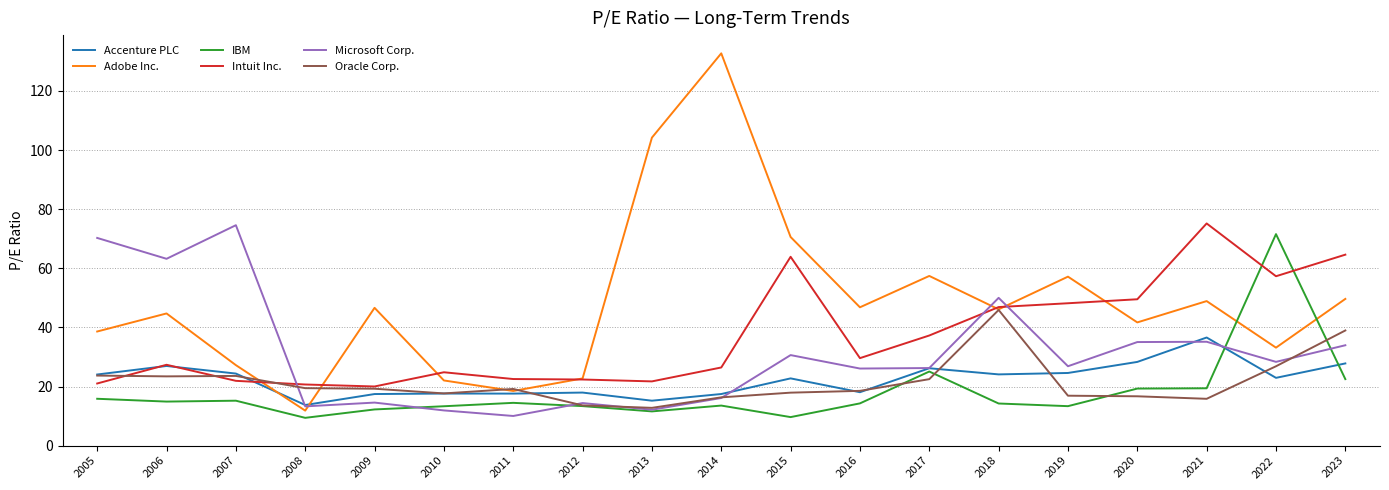

Does the chart display data point markers on the line(s)?

No